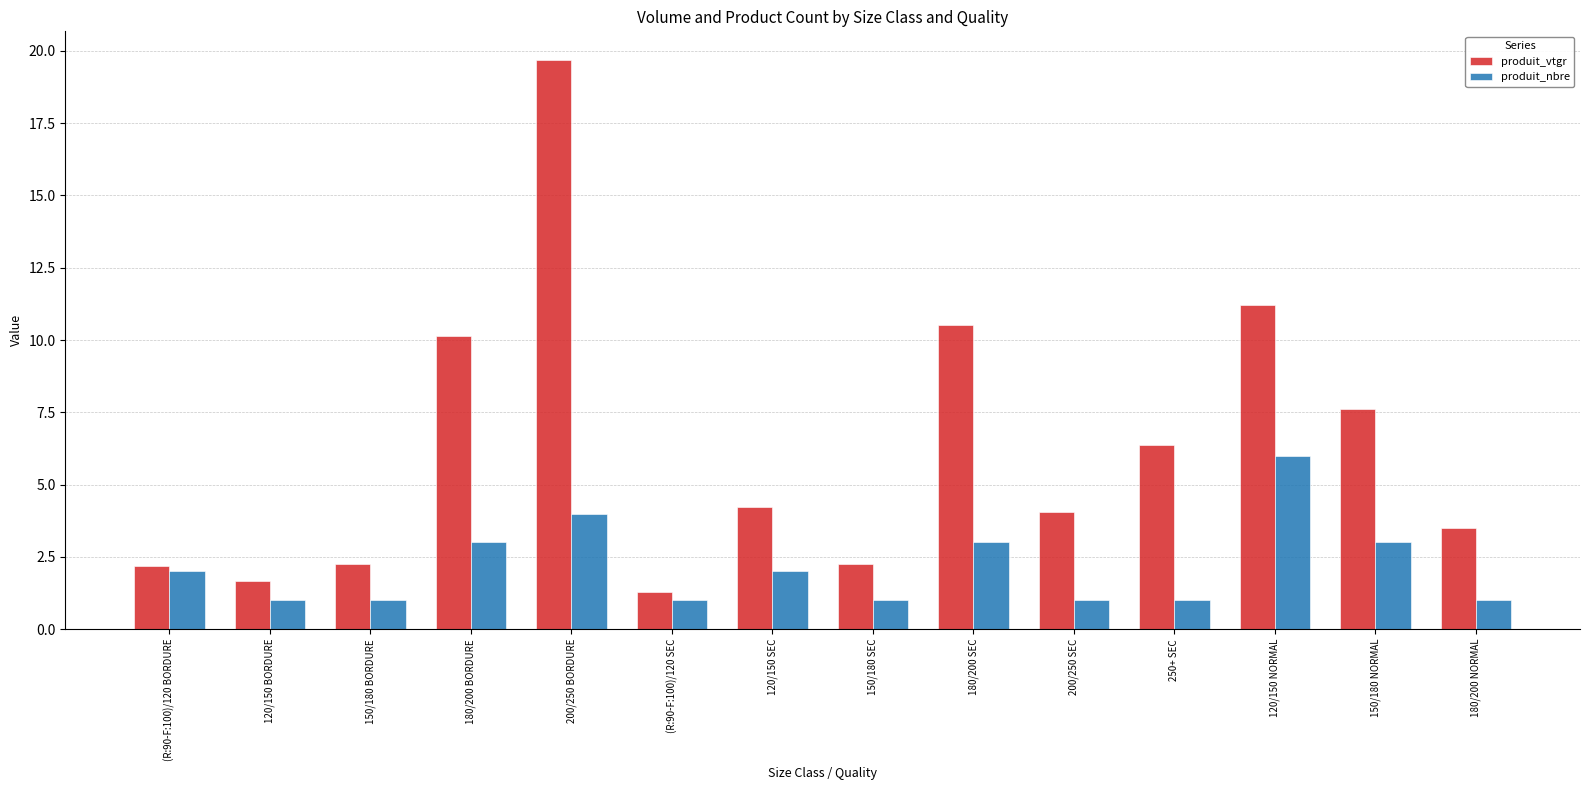

What is the greatest value displayed?

19.7